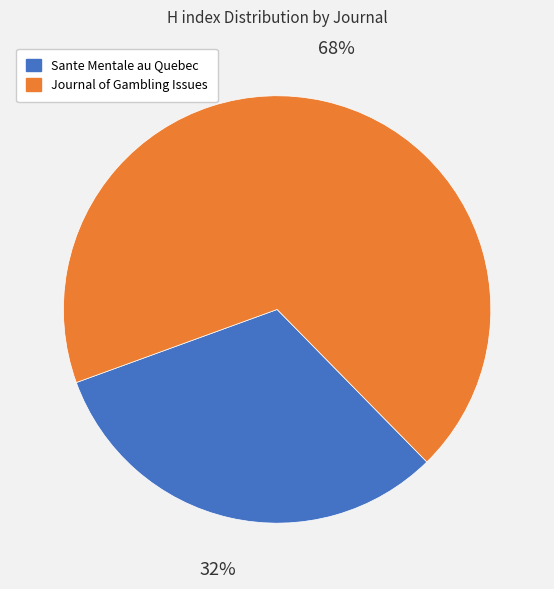

Between Journal of Gambling Issues and Sante Mentale au Quebec, which is larger?

Journal of Gambling Issues